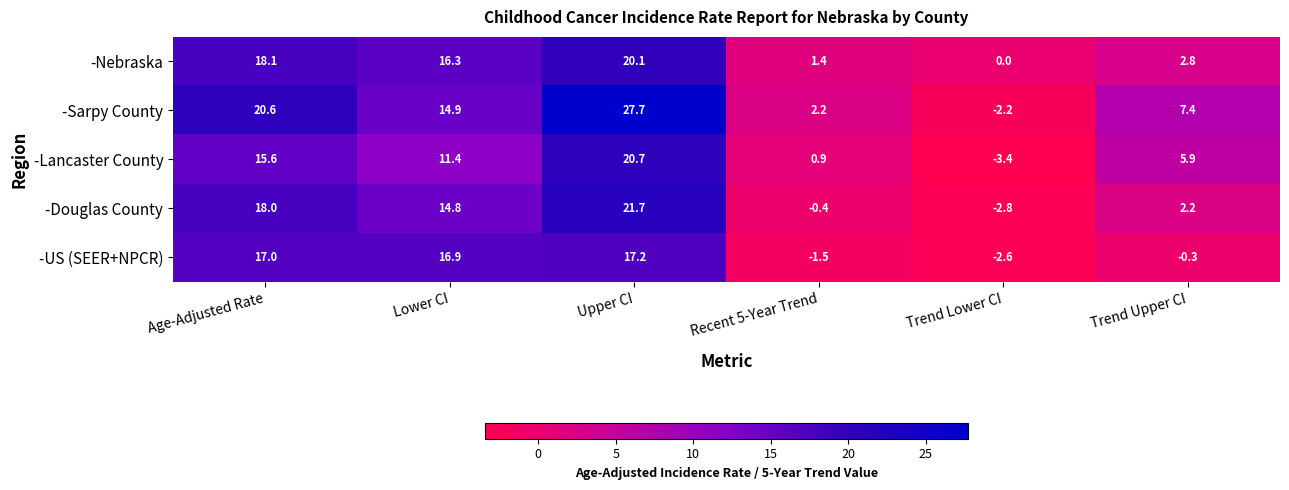

Is it true that -Douglas County equals -0.6 at Trend Lower CI?

False